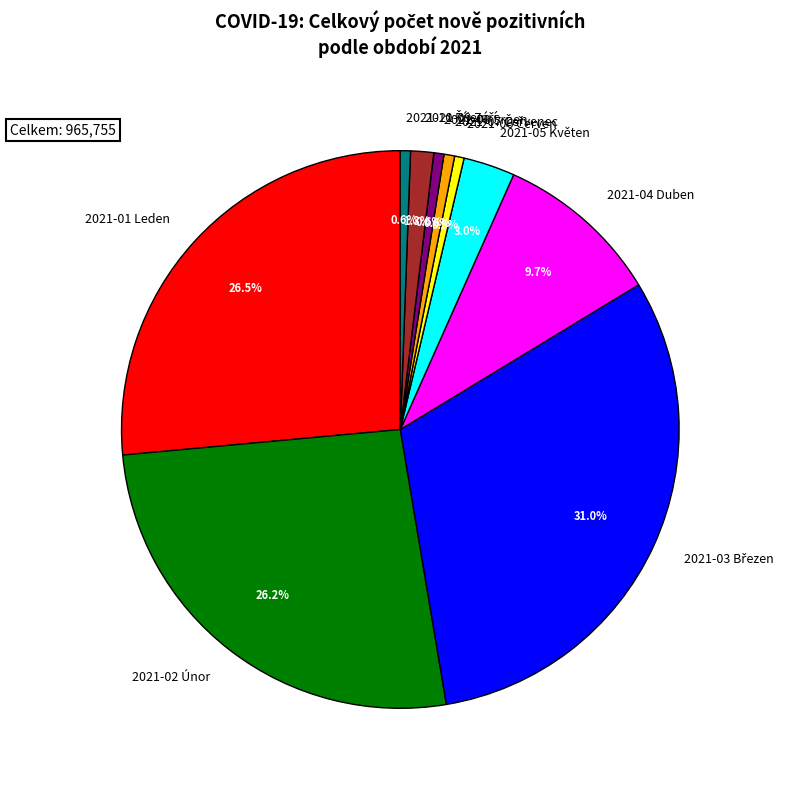

Which has a higher value, 2021-04 Duben or 2021-02 Únor?

2021-02 Únor